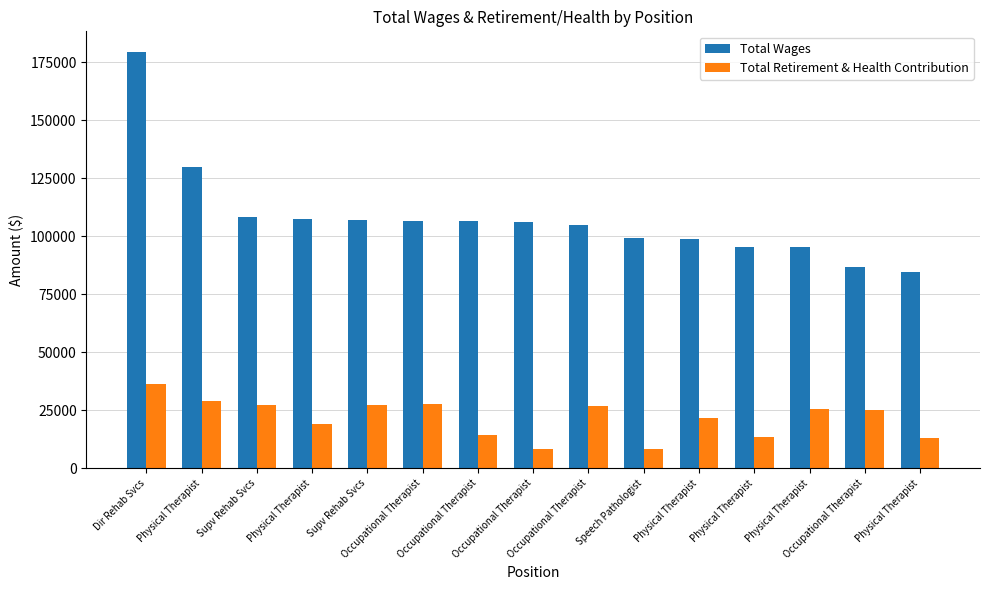

Count the number of categories in the chart.

15